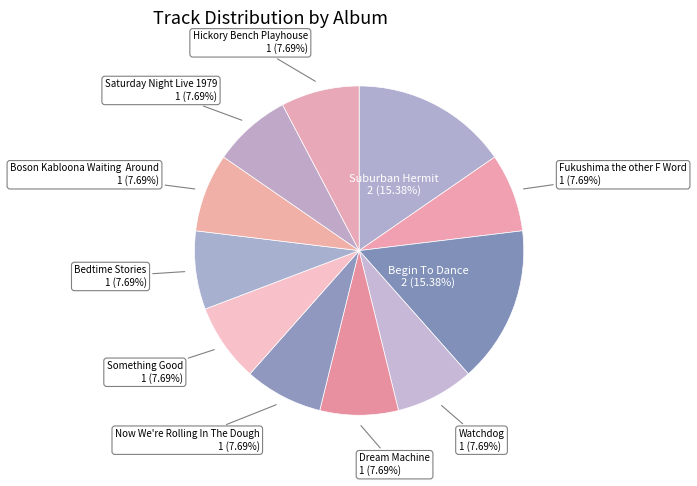

Do Begin To Dance and Now We're Rolling In The Dough together represent more than half of the pie?

No